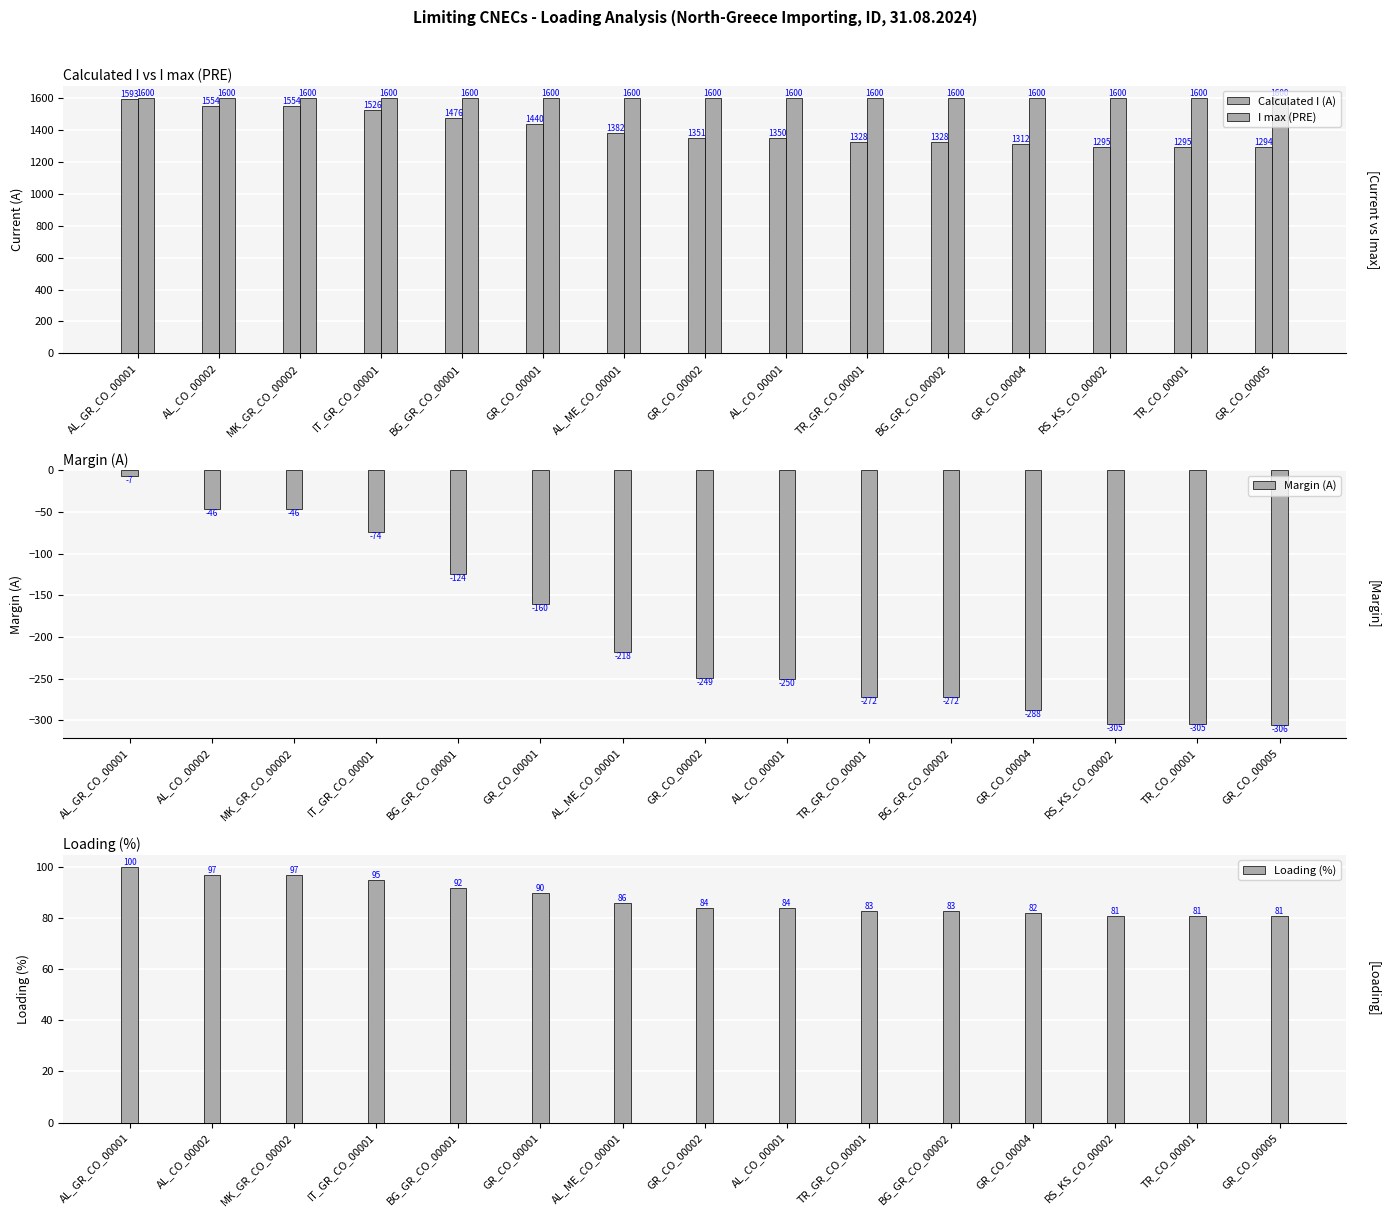

True or false: I max (PRE) has a value of 1600 at AL_GR_CO_00001.

True